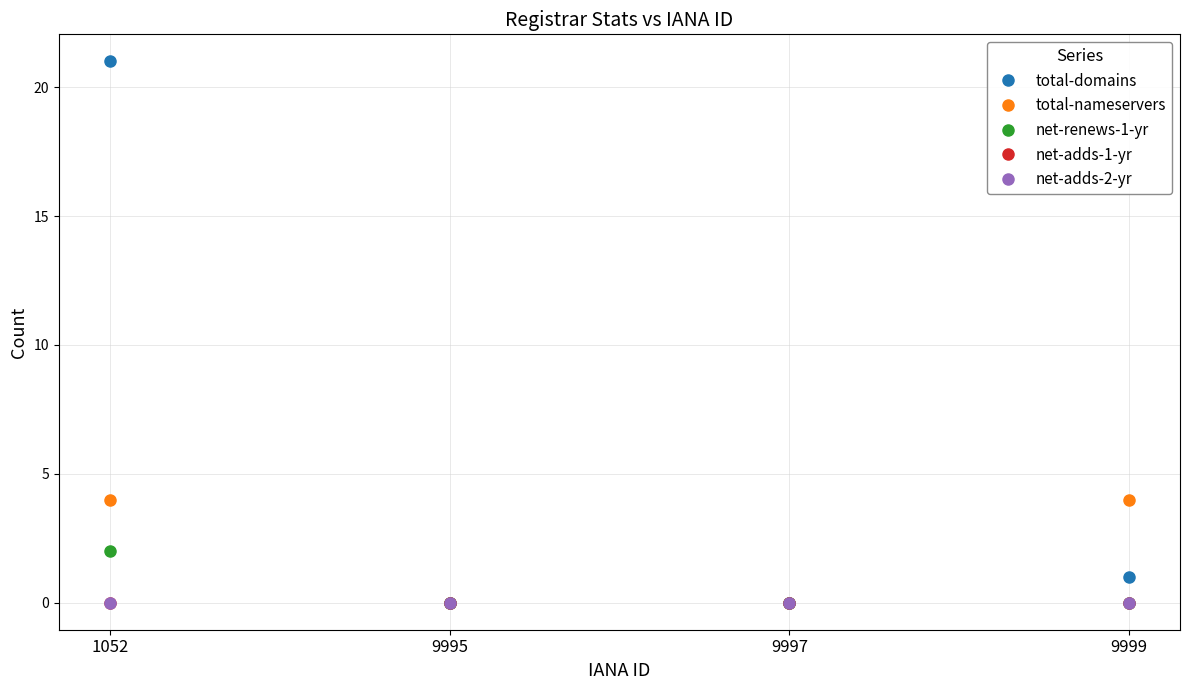

At how many categories does at least one series exceed 10?

1